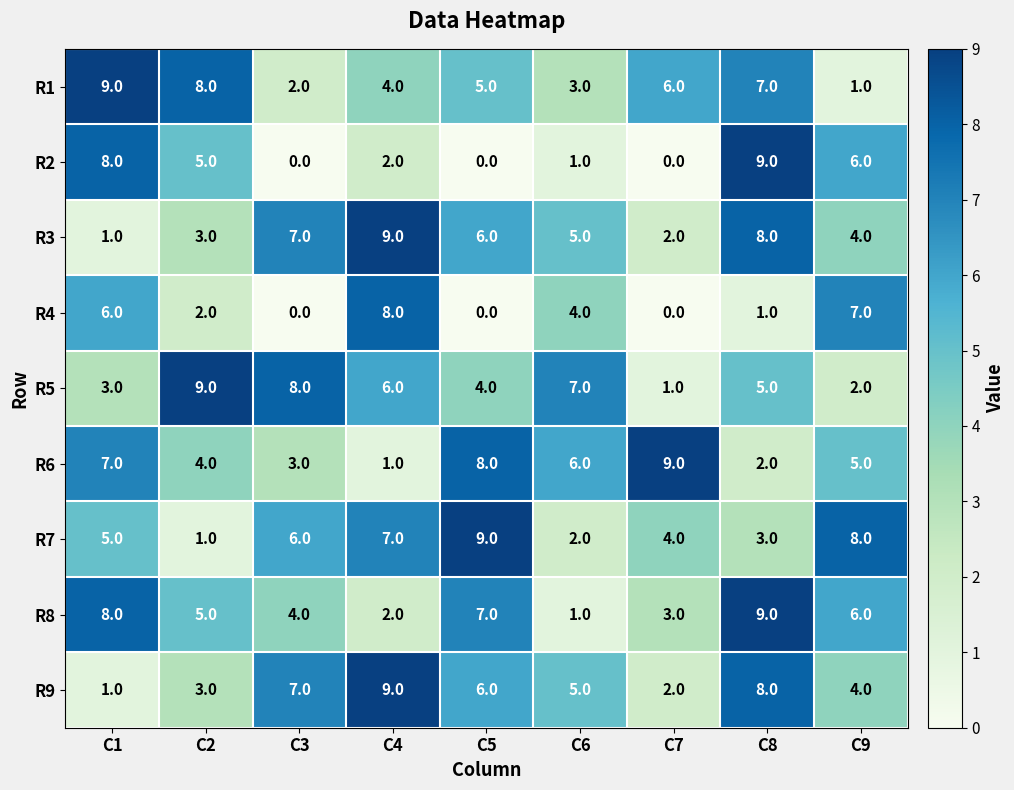

What is the difference between the highest and lowest values at C7?

9